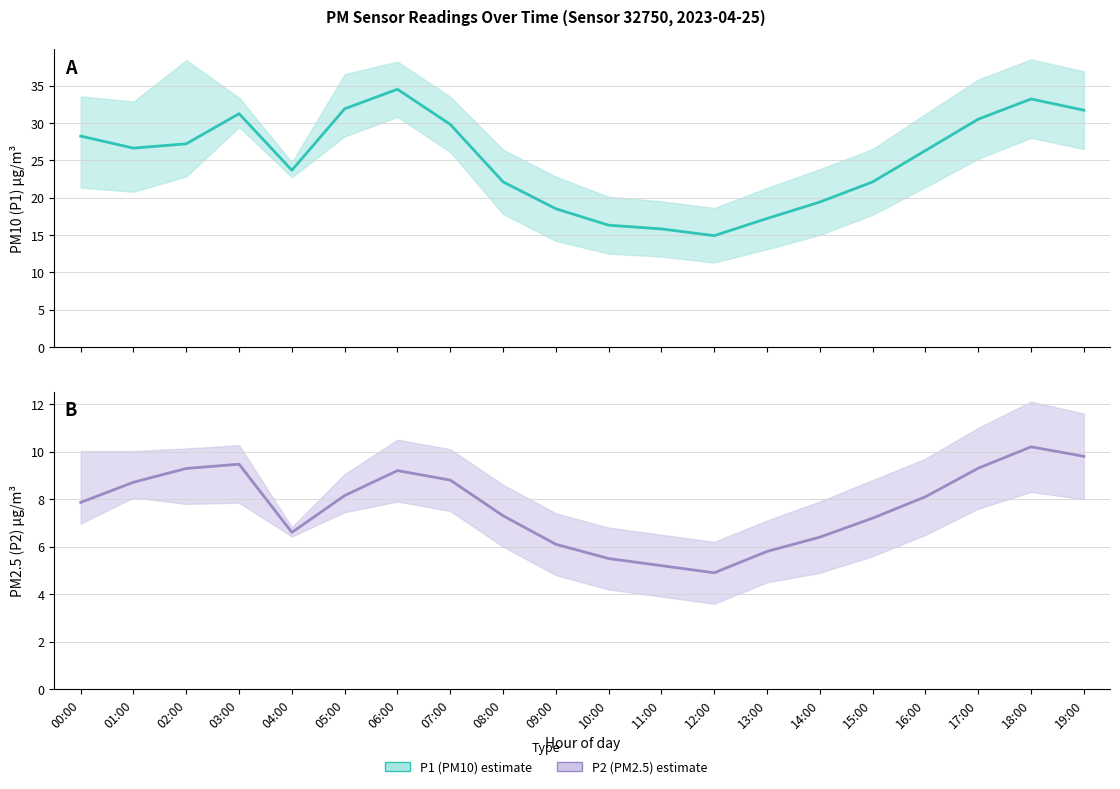

Is this an area chart (filled region under the line)?

No